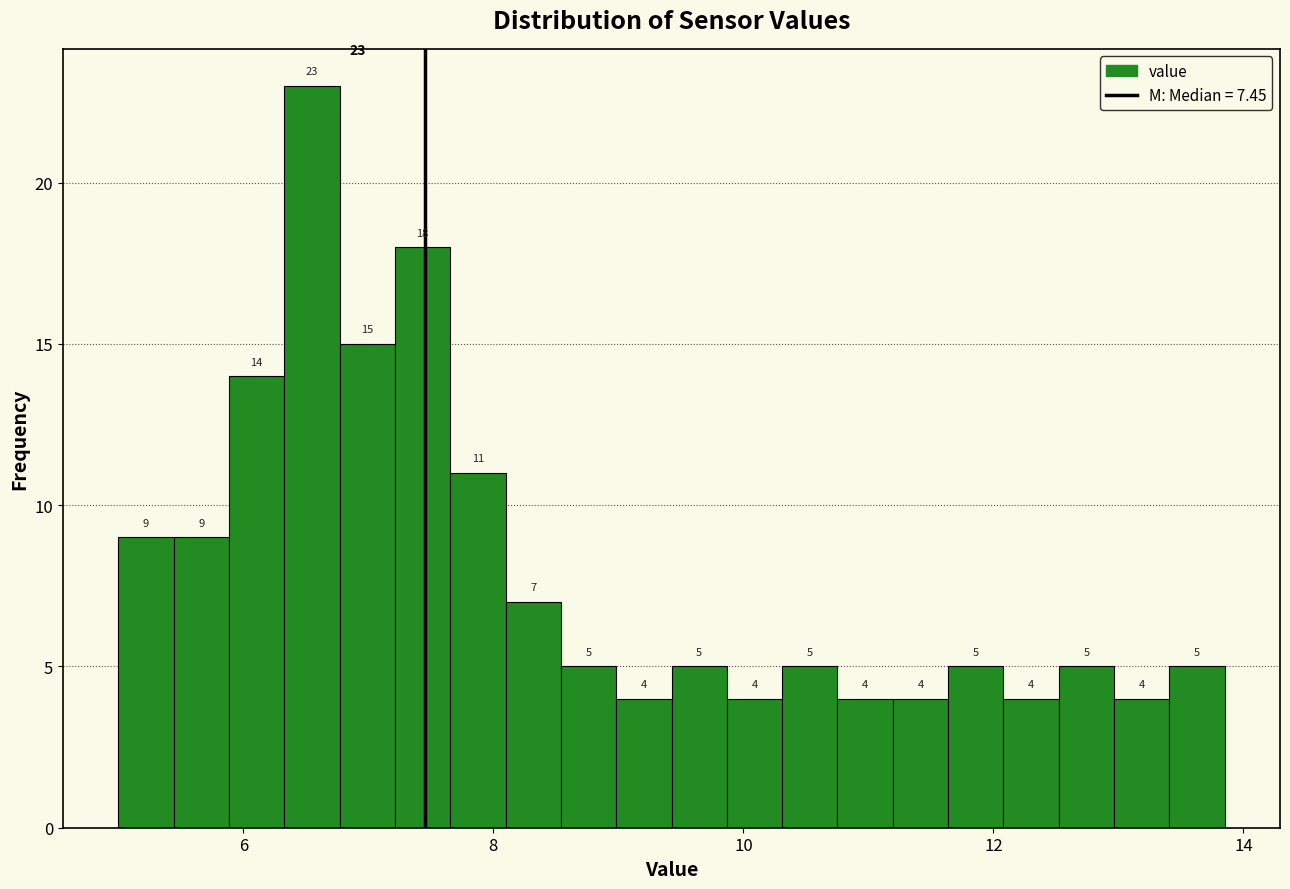

Read against the x-axis, roughly where is the centre of the tallest bar?

6.6